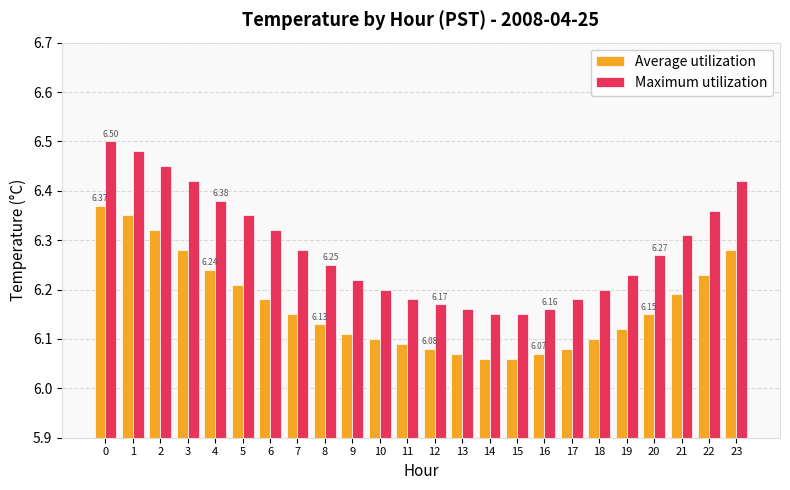

How many bars are there in total?

48